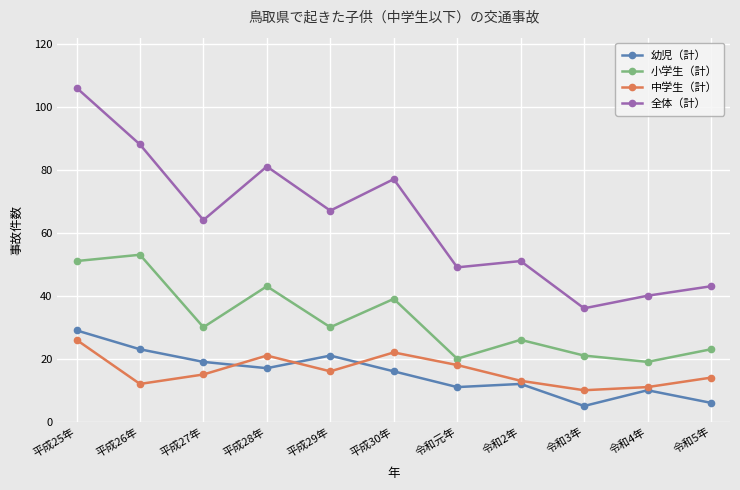

Which series has the largest total across all categories?

全体（計）